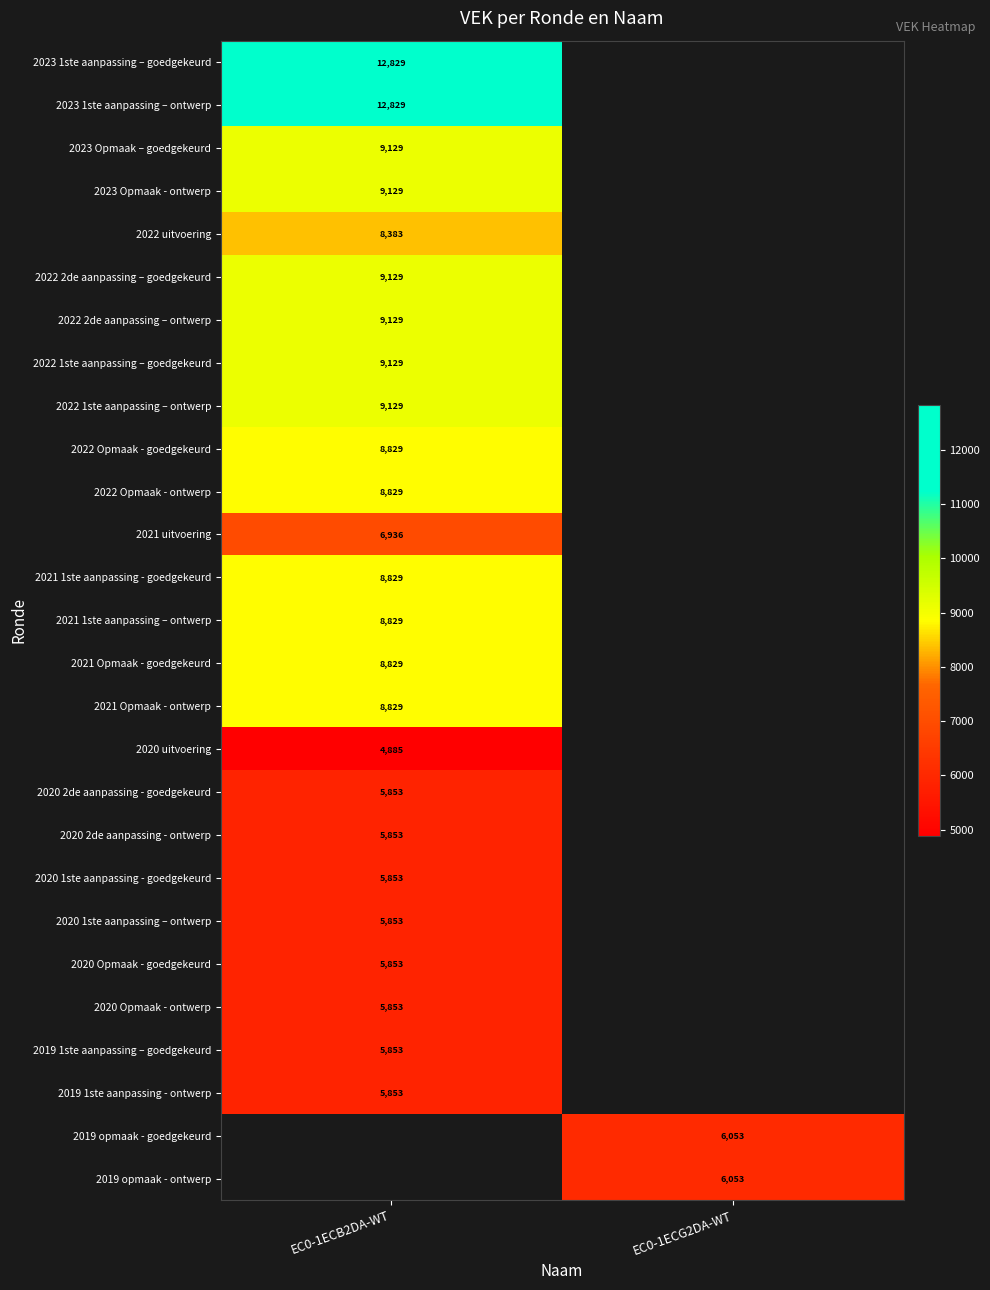

The value of 2020 2de aanpassing - ontwerp at EC0-1ECB2DA-WT is 10268.2. True or false?

False